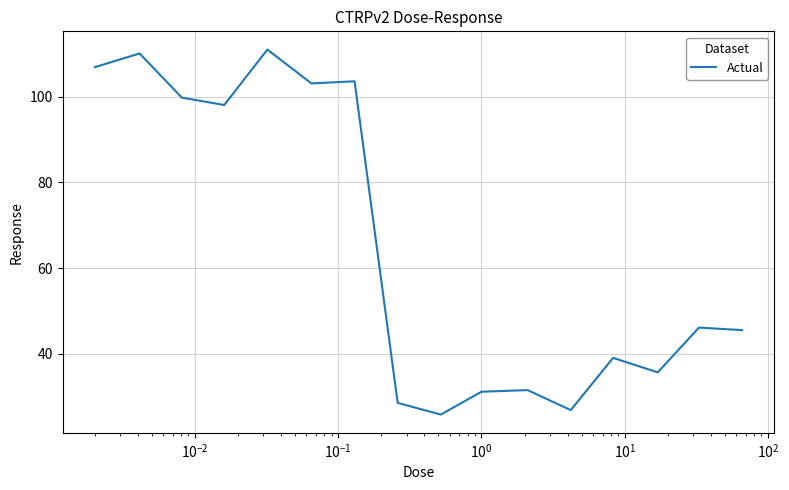

What is the difference between the maximum and minimum values?

85.2